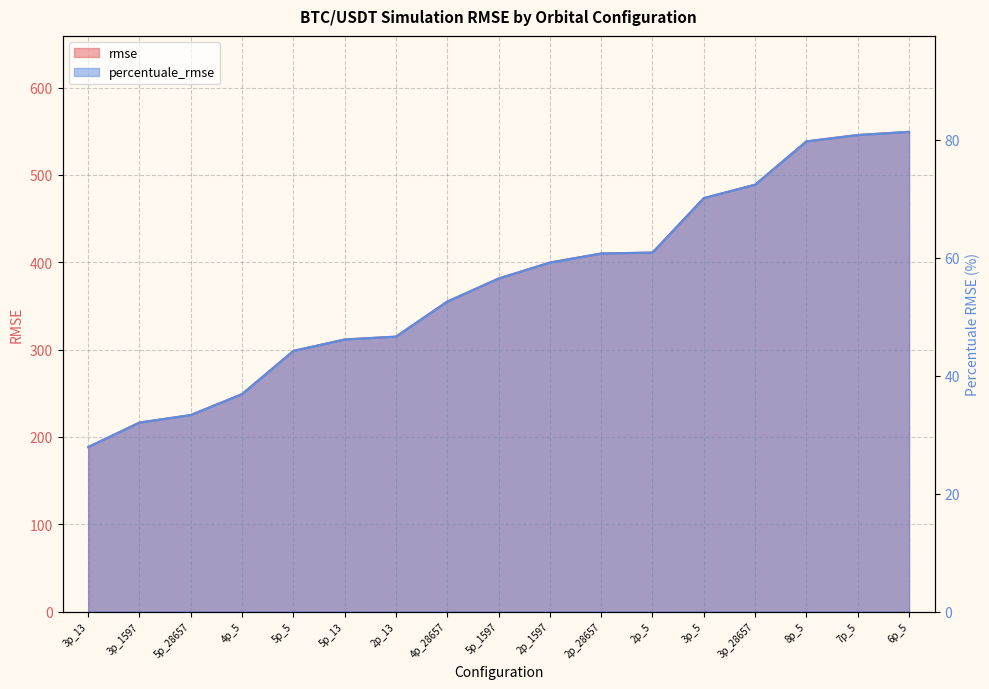

Is it true that percentuale_rmse equals 36.9 at 4p_5?

True